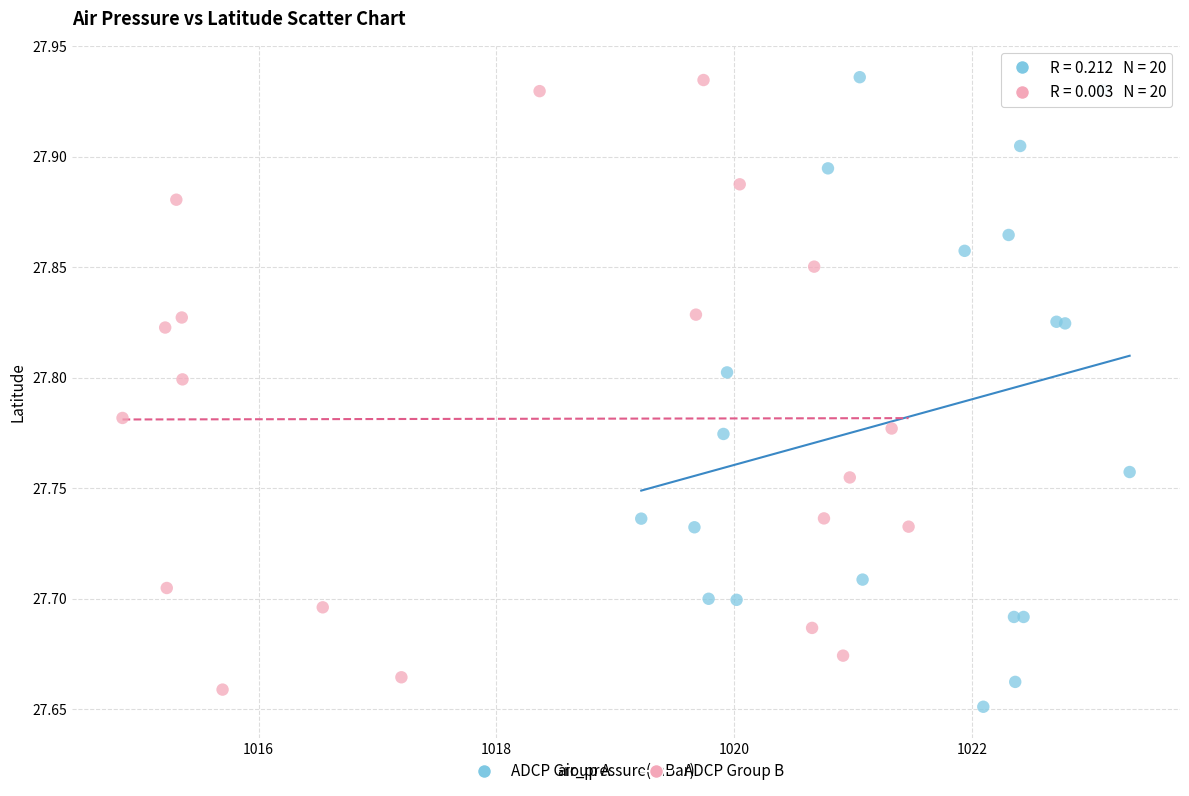

What are all the series names shown in the legend?

ADCP Group A, ADCP Group B